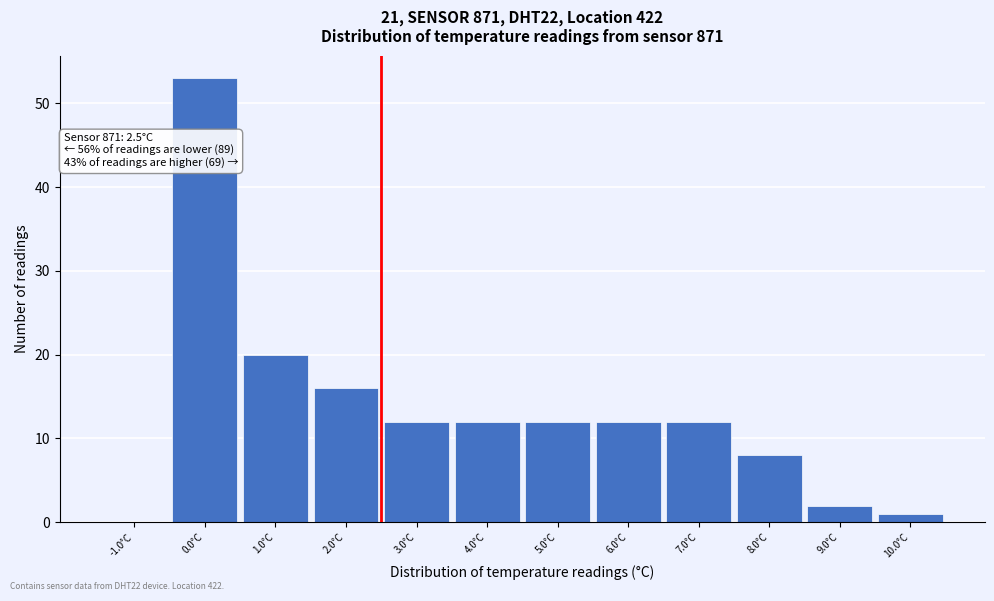

Which range on the x-axis has the tallest bar?

-0.5 to 0.5